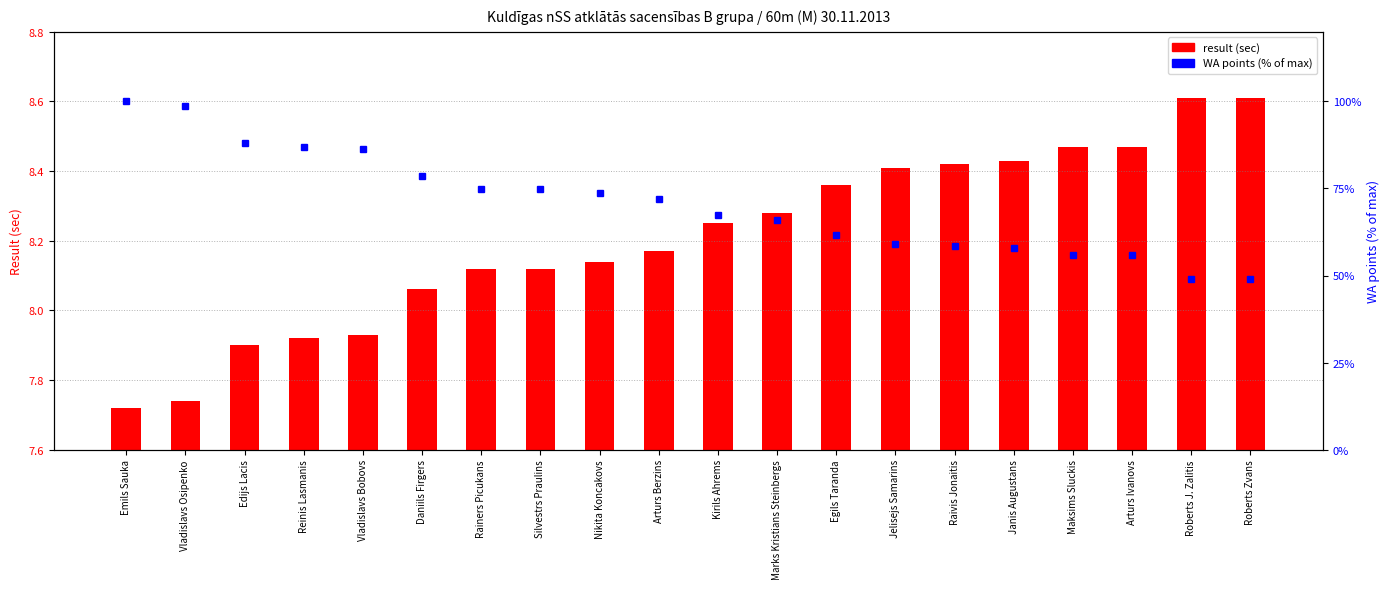

Read the WA points (% of max) value at Kirils Ahrems.

67.5